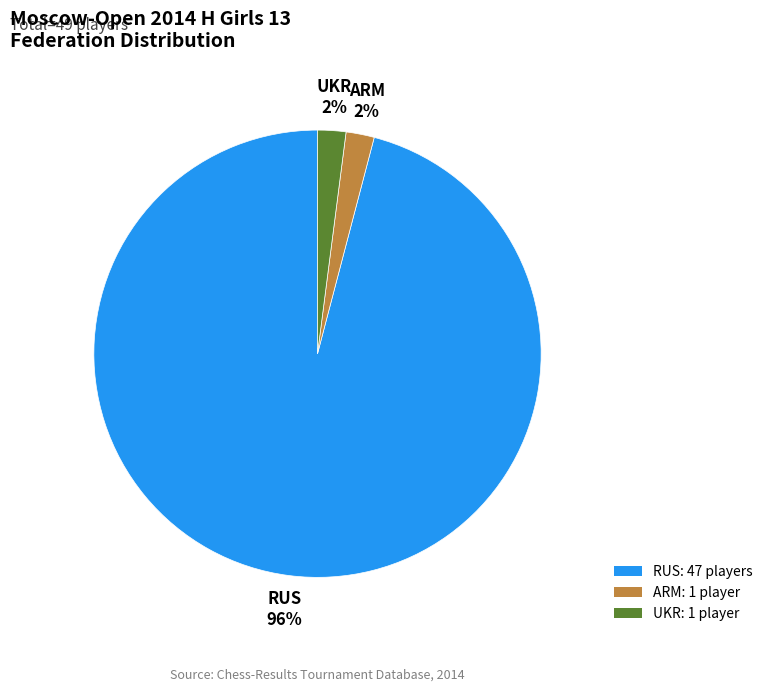

To the nearest percent, what portion does ARM represent?

2%